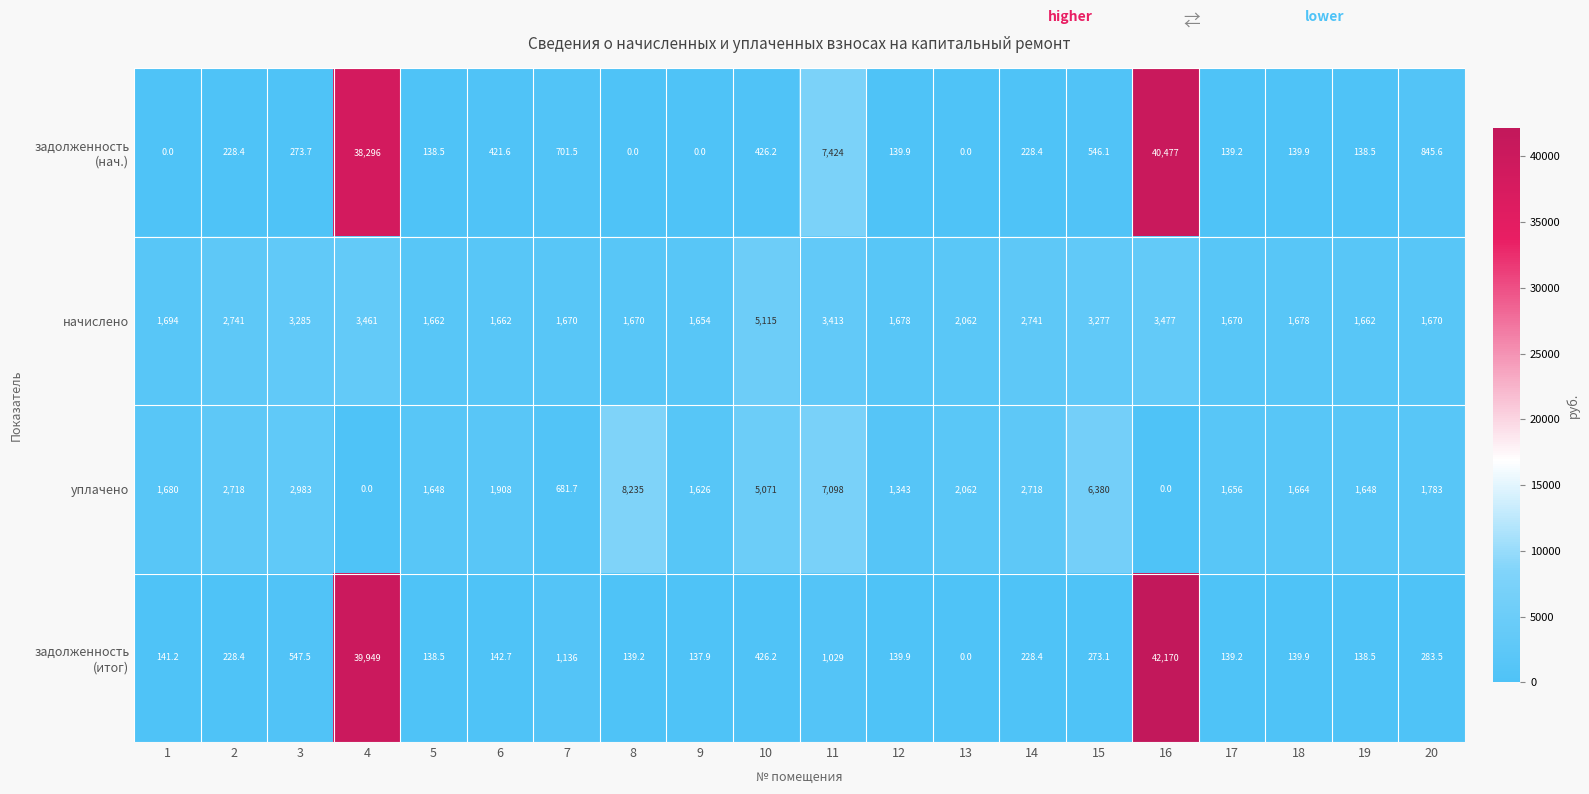

Which series changed the most between 10 and 14?

начислено